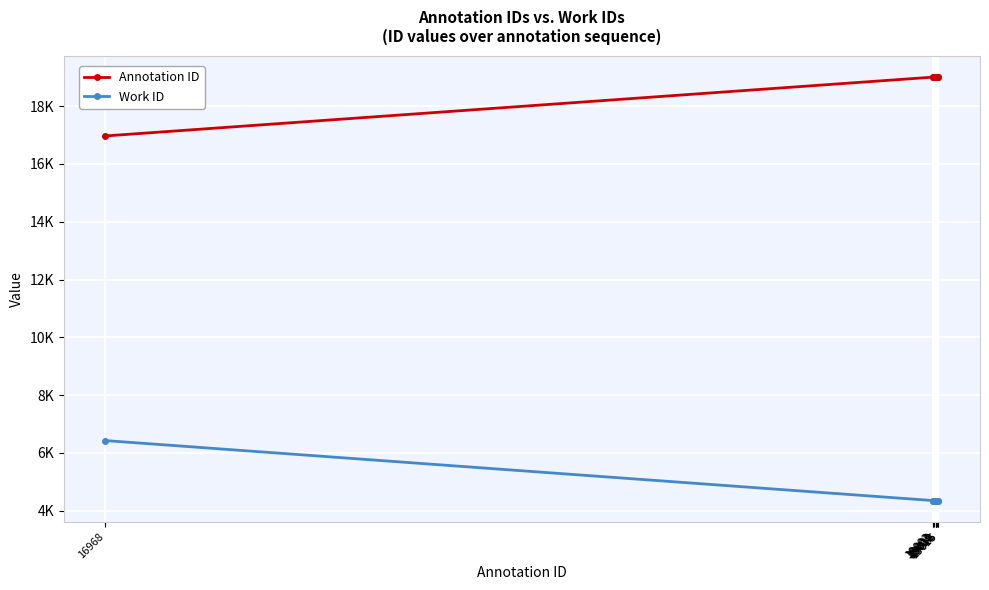

Which series has the largest total across all categories?

Annotation ID